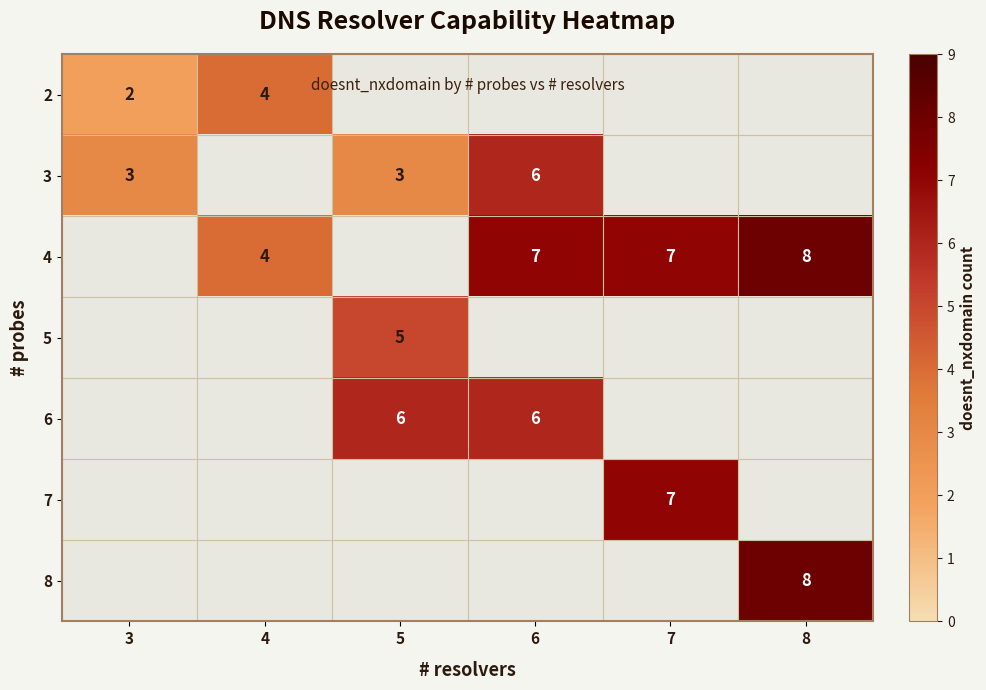

Is it true that 4 equals 5 at 8?

False